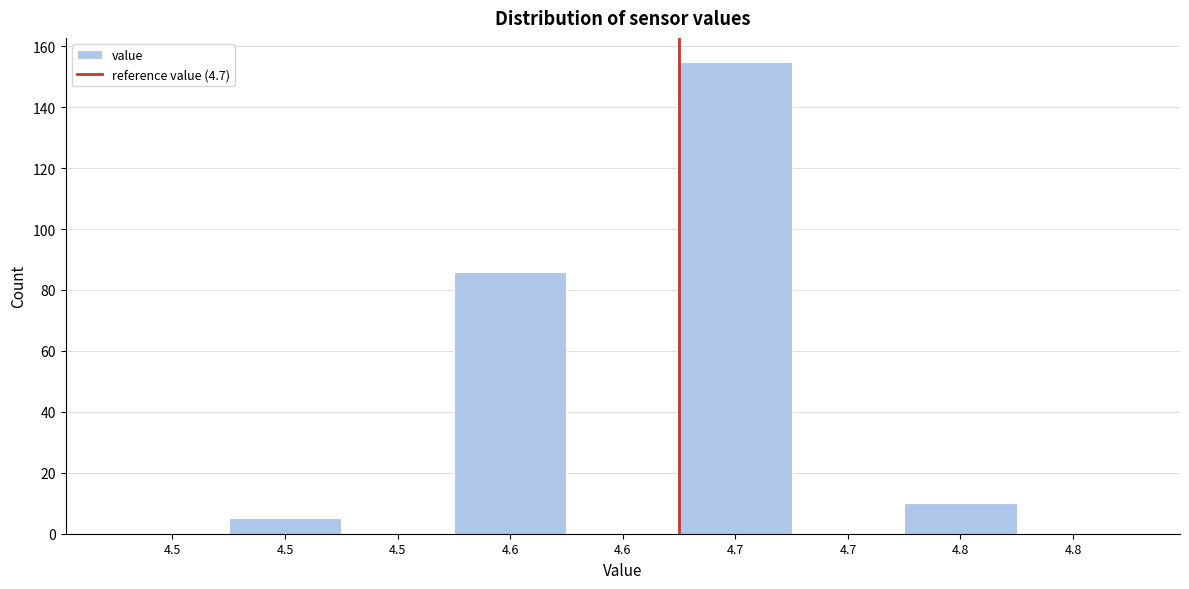

How many data points does each series have?

9